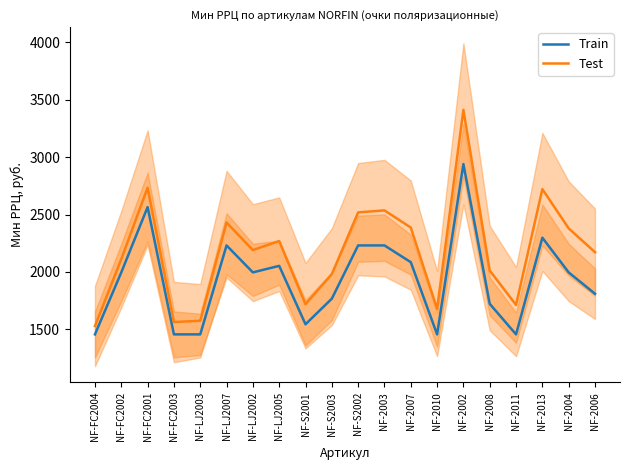

Where is Train nearest to the value 2198?

NF-LJ2007